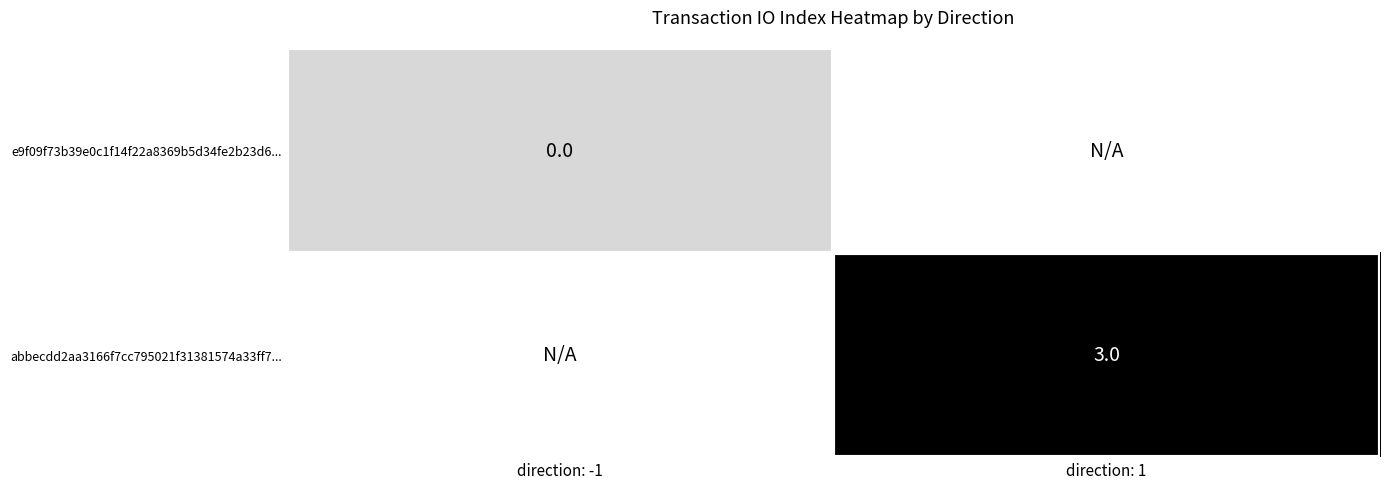

True or false: abbecdd2aa3166f7cc795021f31381574a33ff7... has a value of 3 at direction: 1.

True